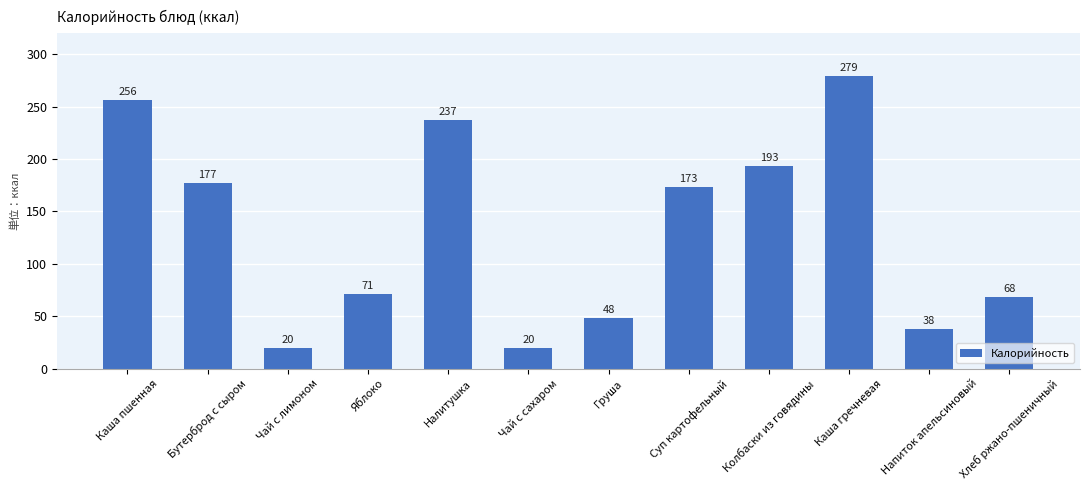

True or false: the data shows 177 at Бутерброд с сыром.

True